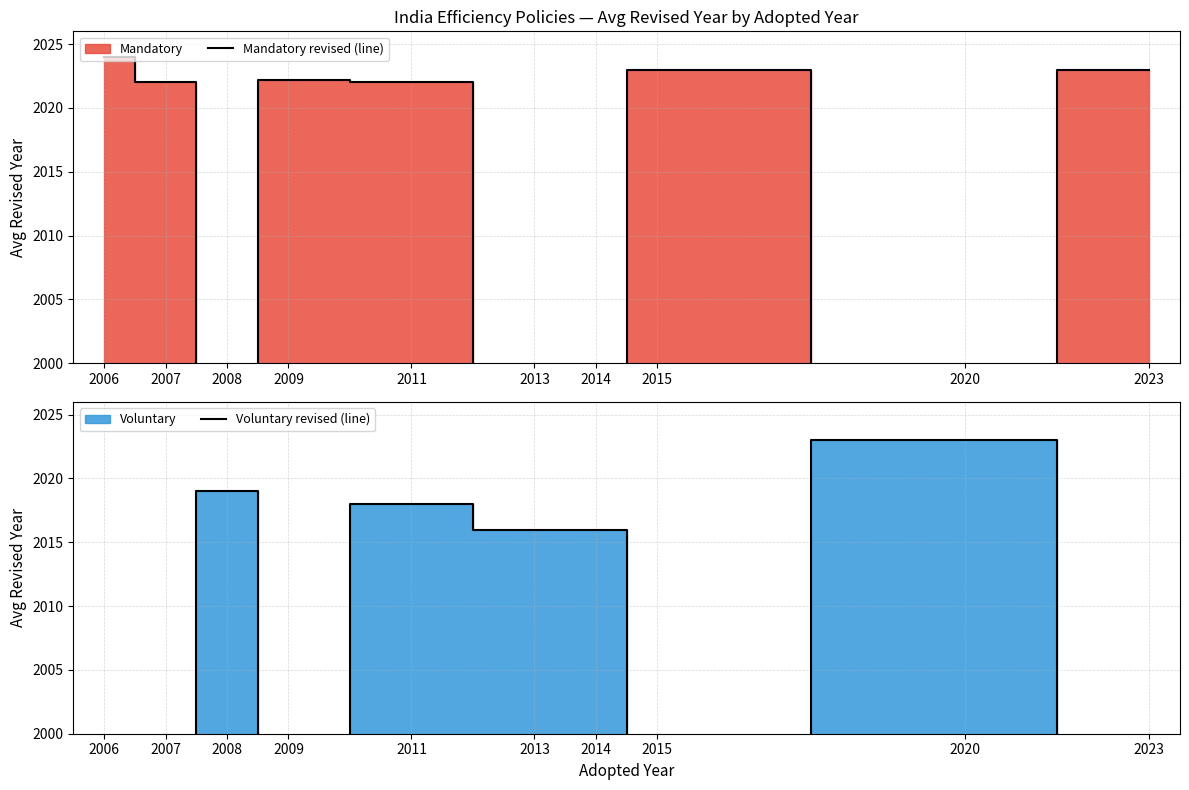

What is the value of the Mandatory revised (line) point at the 5th from the left?

2022.0